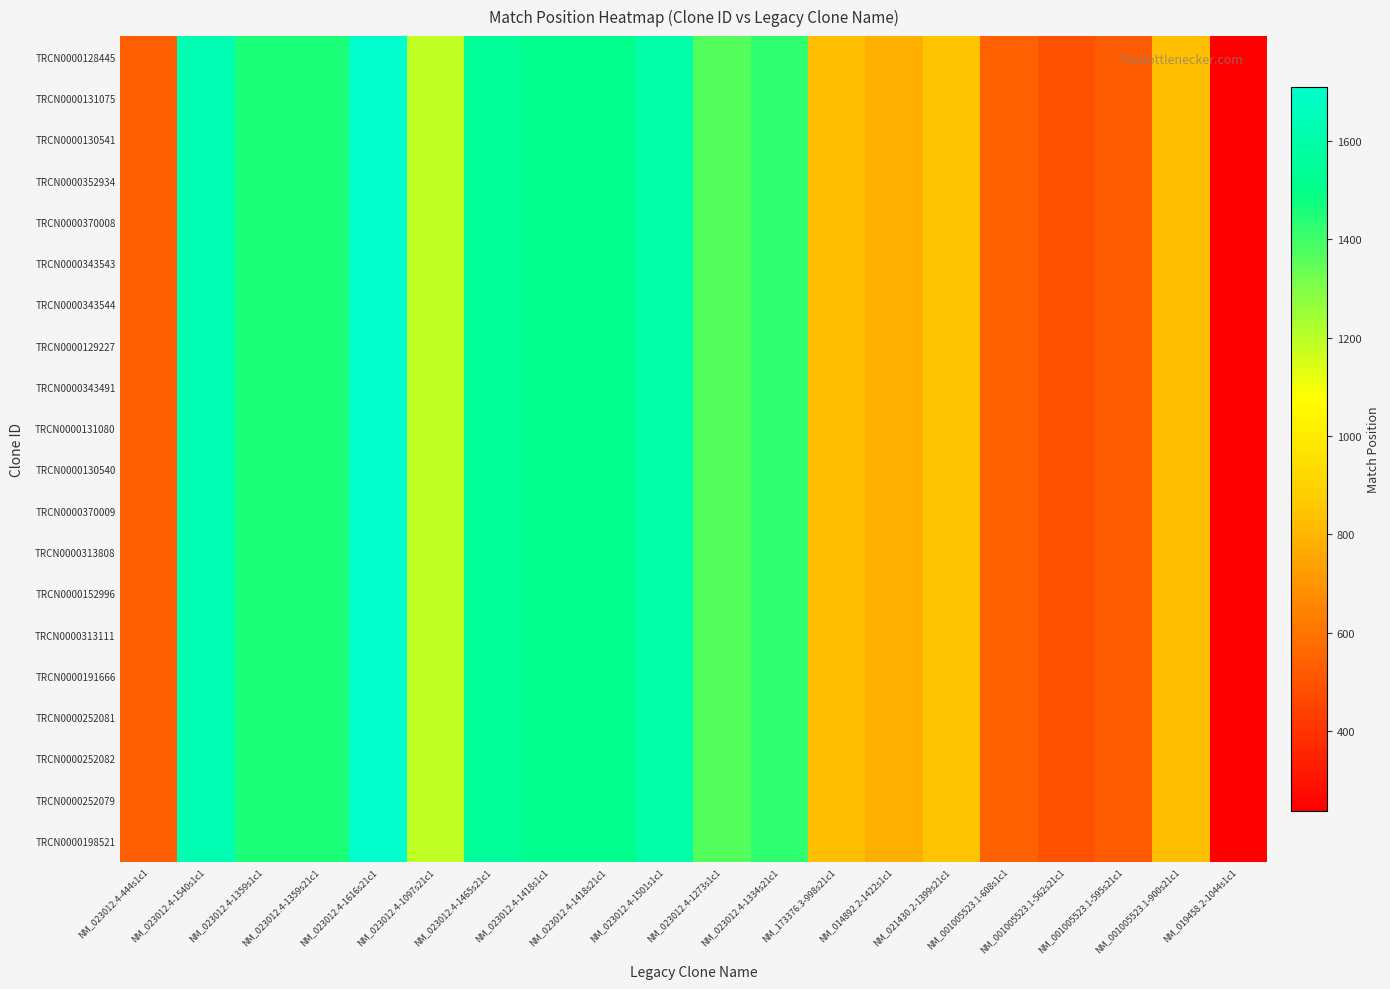

At how many categories does at least one series exceed 1518?

4